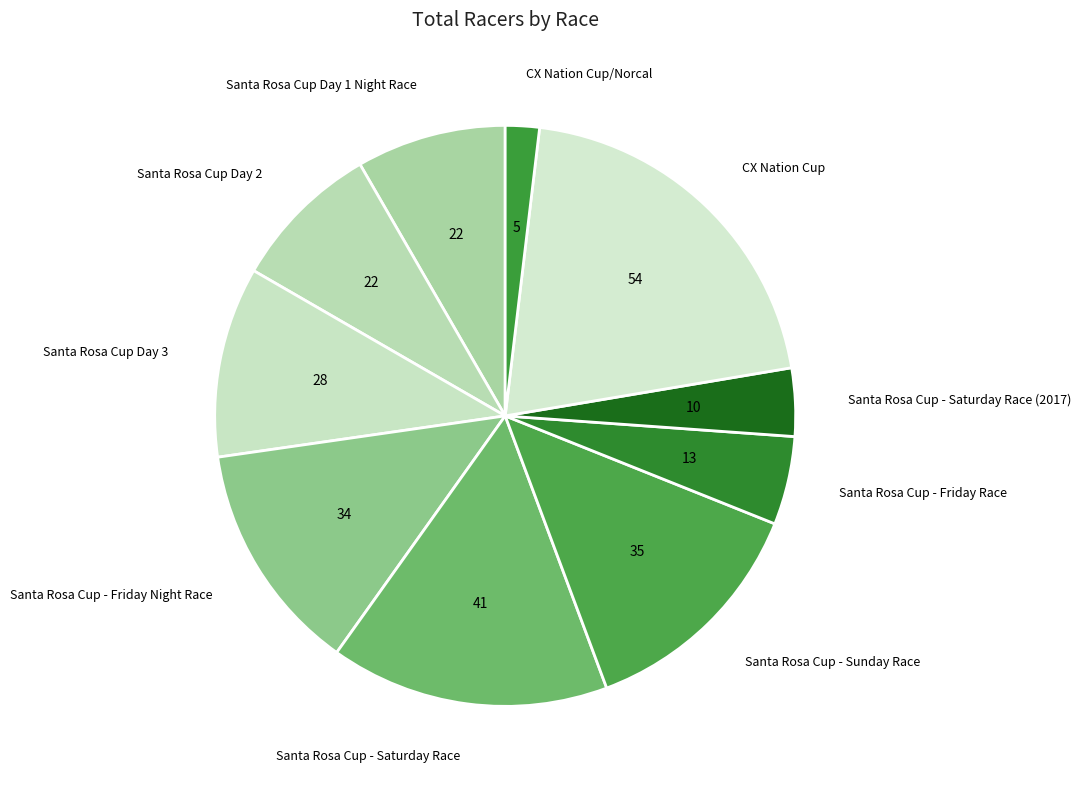

Do Santa Rosa Cup Day 1 Night Race and Santa Rosa Cup - Sunday Race together represent more than half of the pie?

No